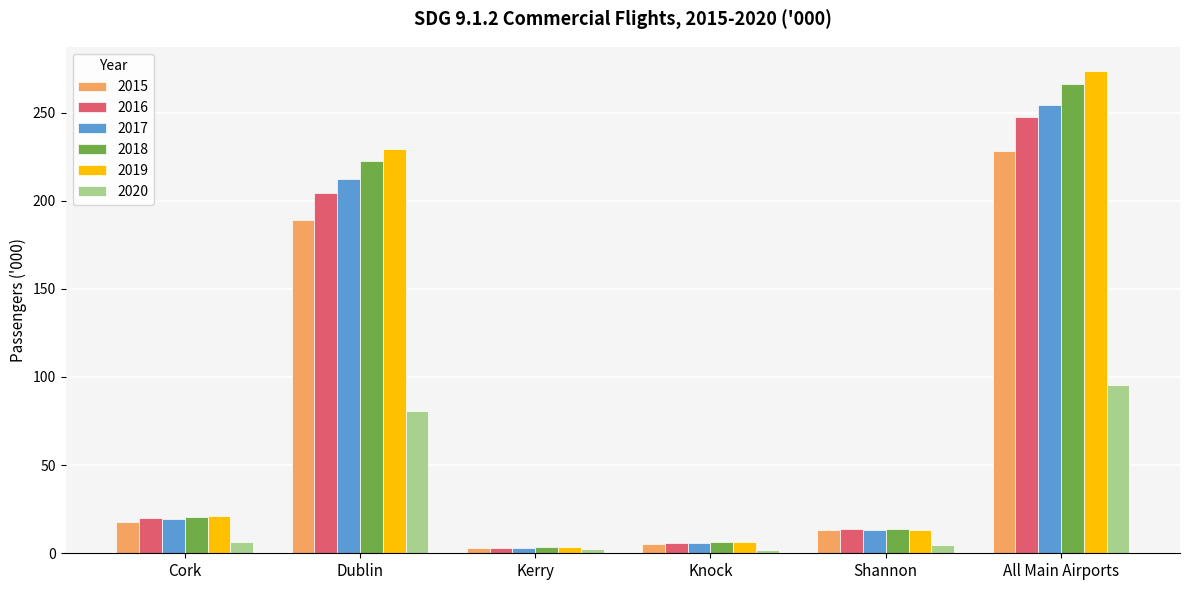

At which label is 2015 closest to 115?

Dublin